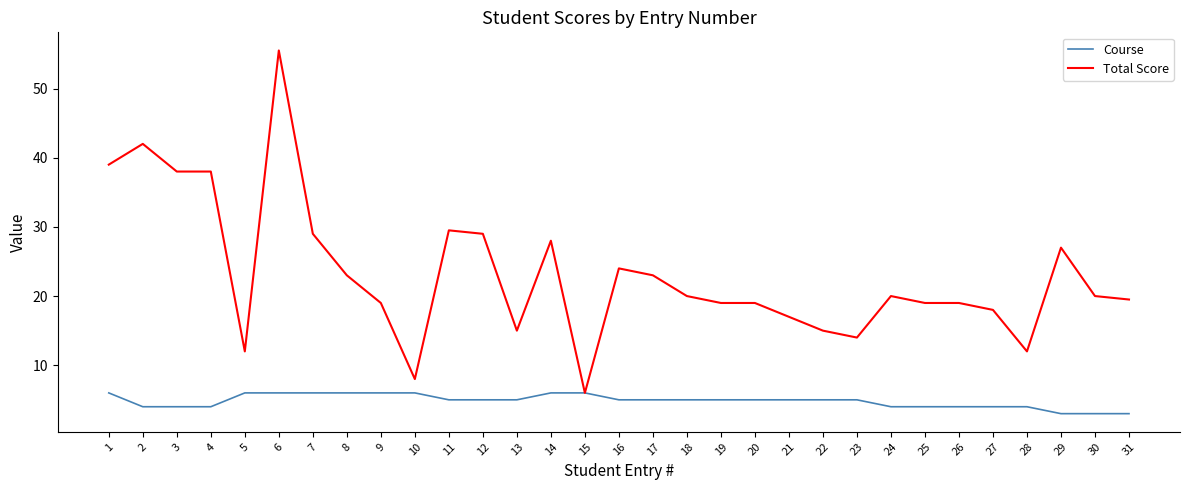

What value does the Course series have at 21?

5.0